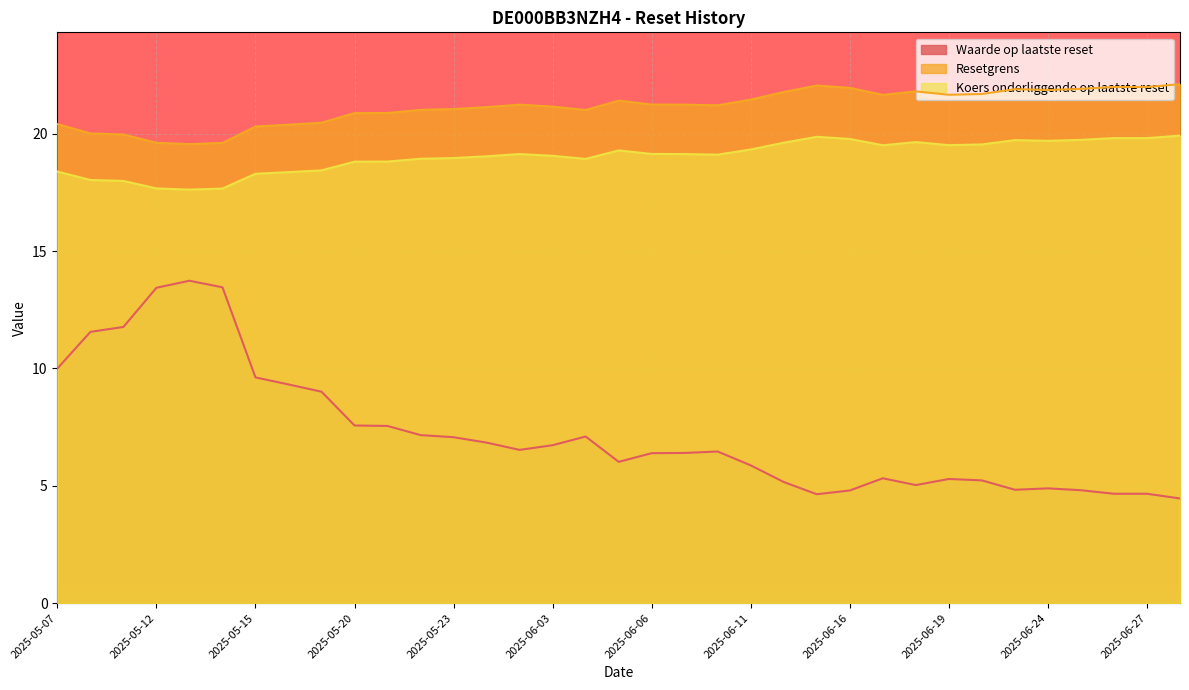

True or false: Waarde op laatste reset has a value of 8.5 at 2025-06-17.

False